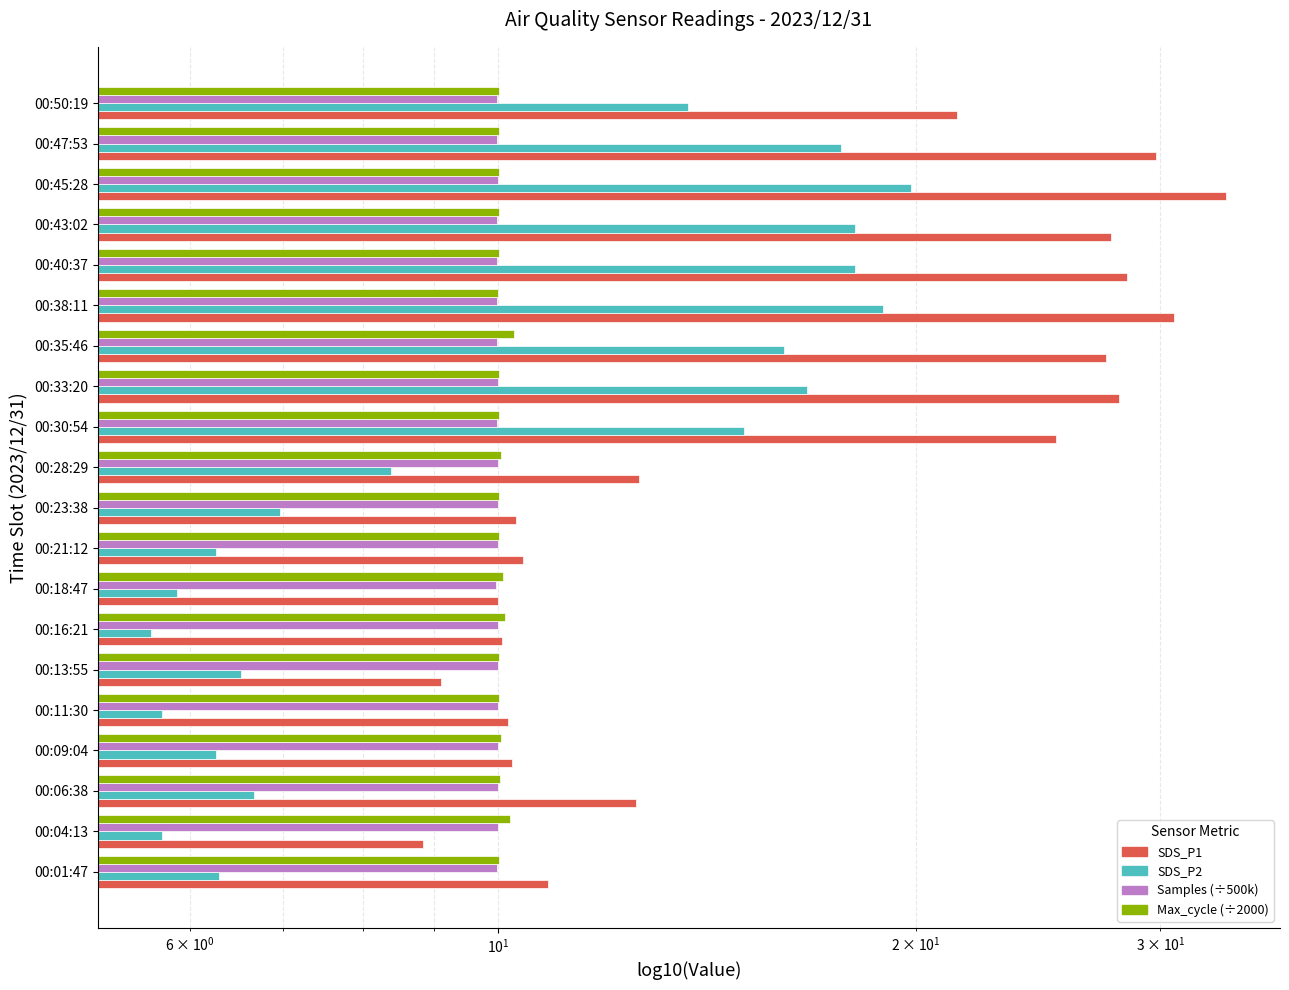

True or false: SDS_P1 has a value of 29.8 at 00:47:53.

True